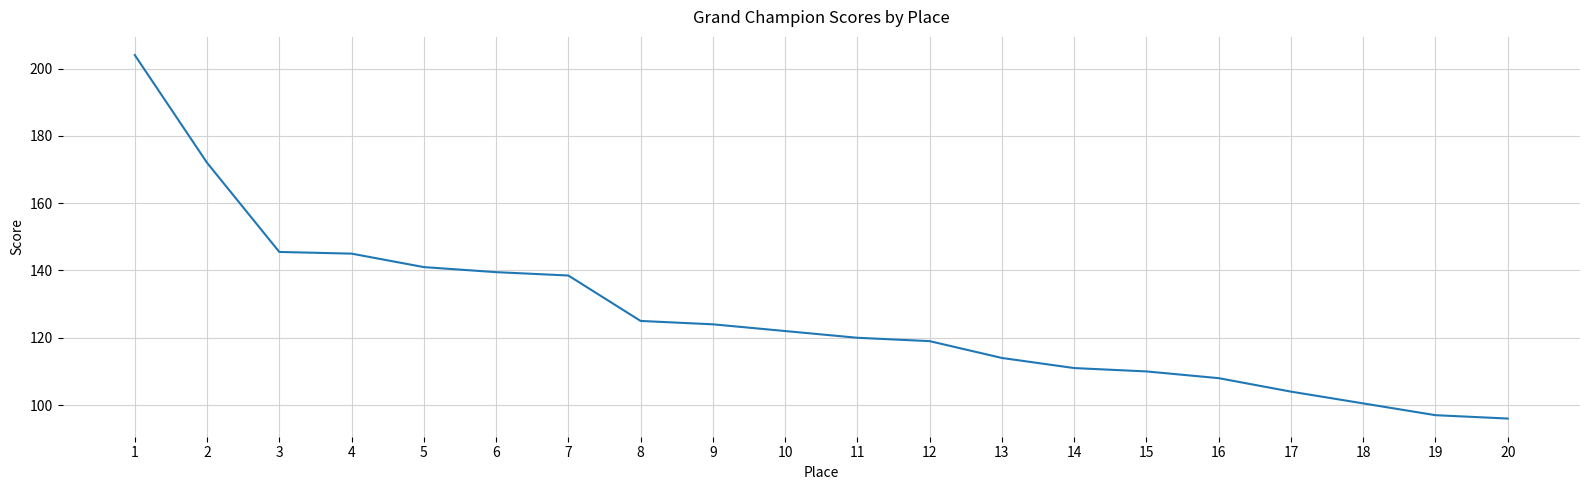

Which has a higher value, 15 or 6?

6